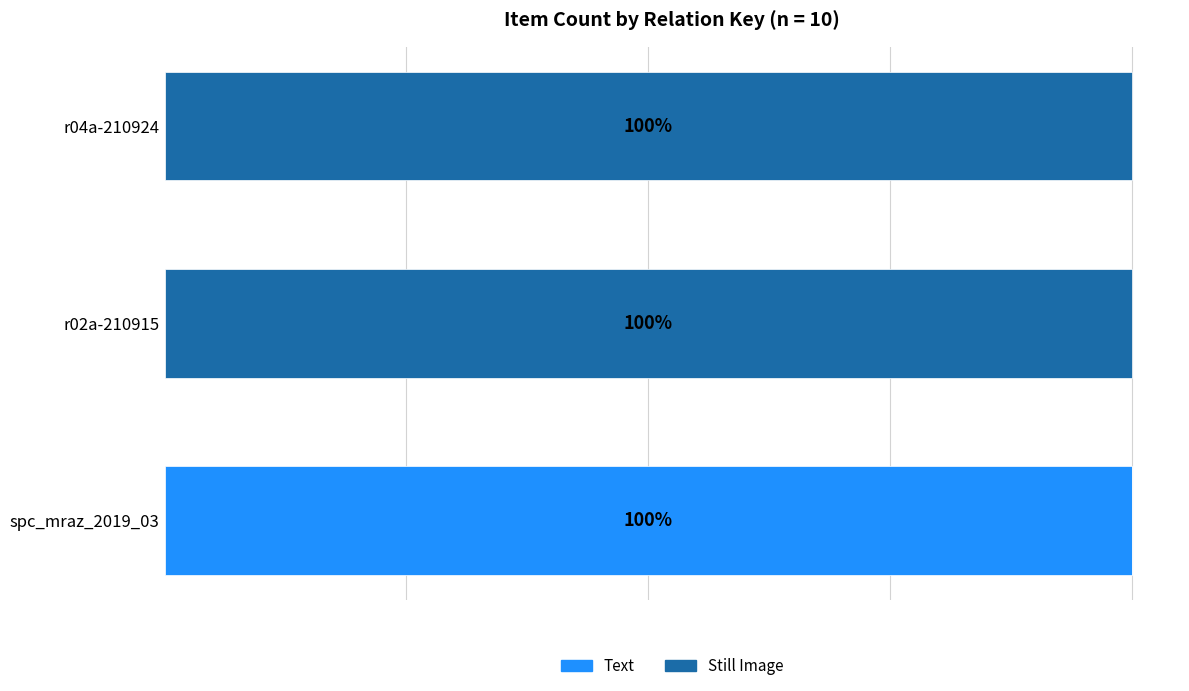

What are all the series names shown in the legend?

Text, Still Image